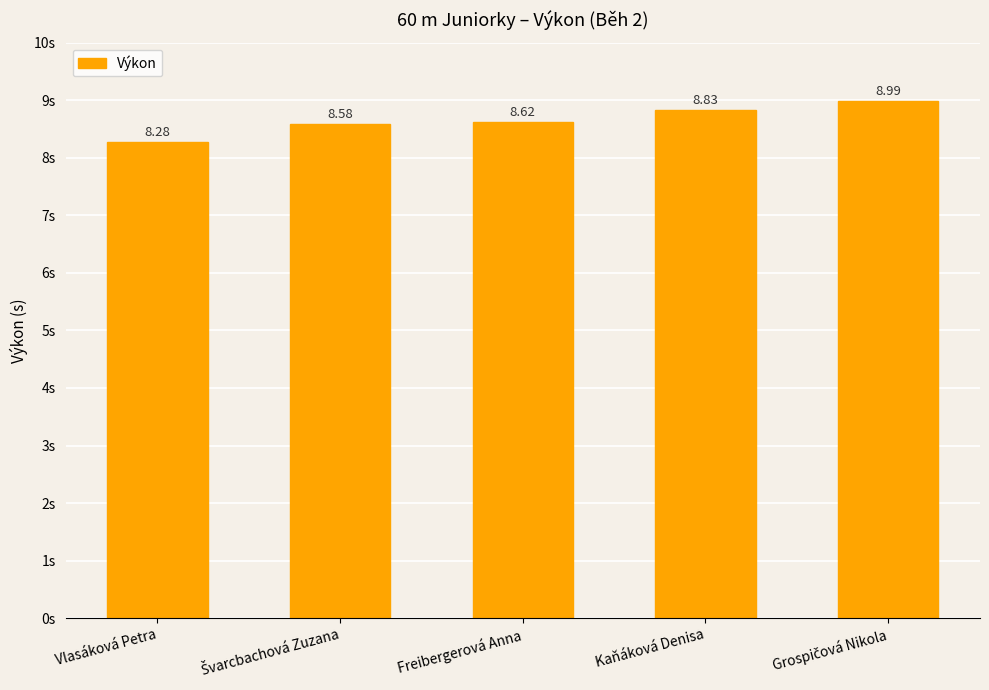

What is the label of the 3rd bar from the right?

Freibergerová Anna